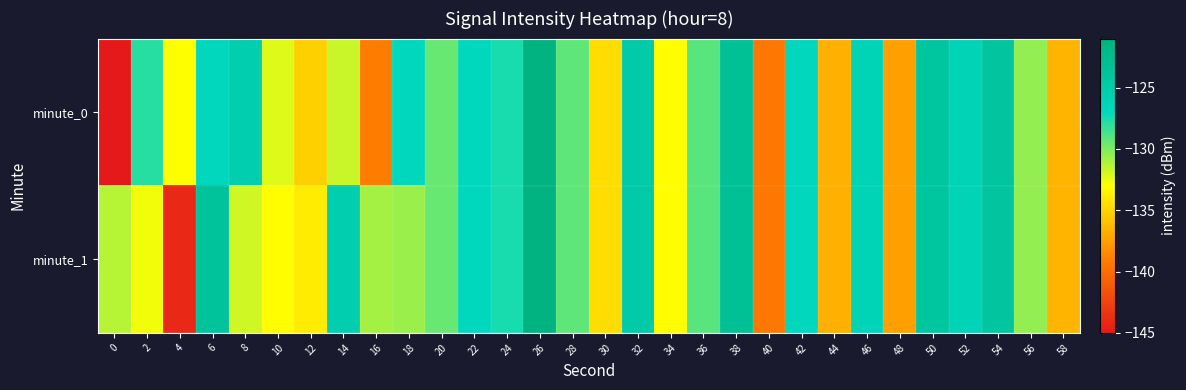

Between 22 and 38, which series saw the biggest shift?

minute_0